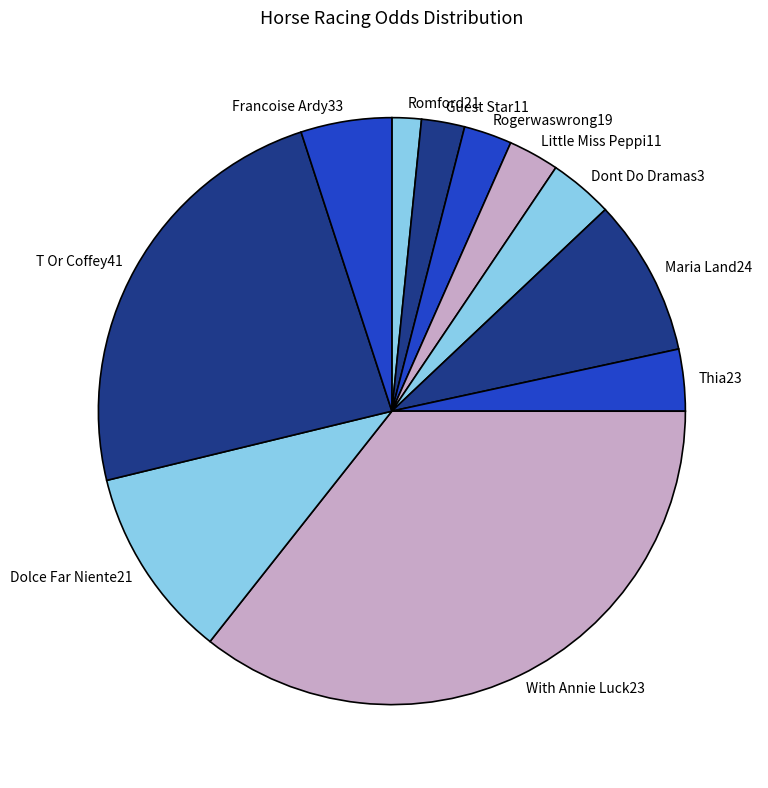

Is Little Miss Peppi11 the majority of the pie?

No